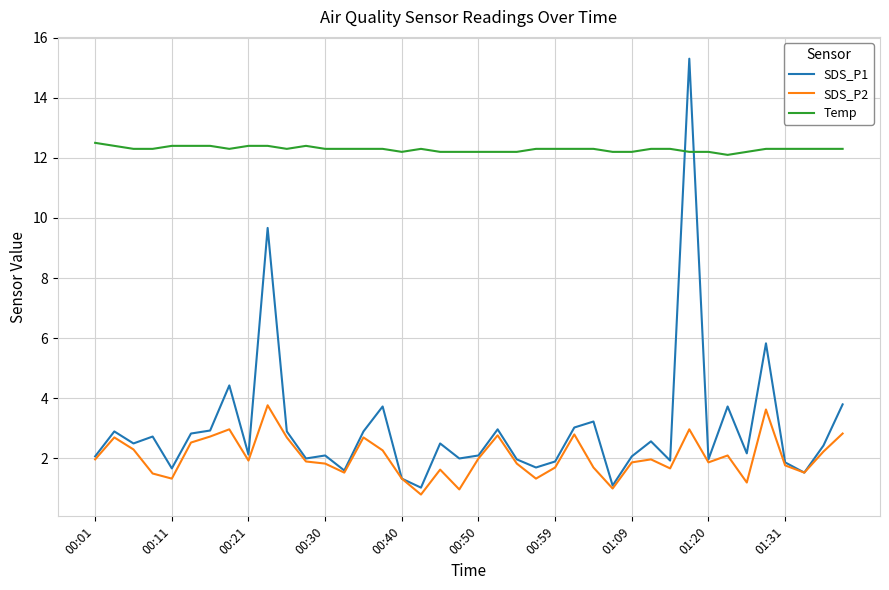

Which series has the largest range (max minus min)?

SDS_P1